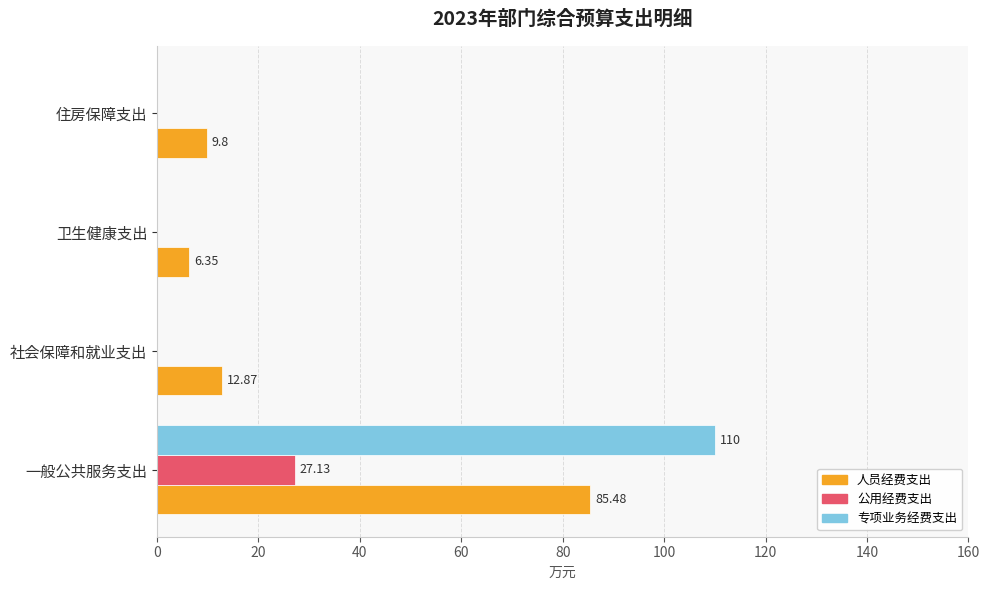

Which series changed the most between 一般公共服务支出 and 社会保障和就业支出?

专项业务经费支出